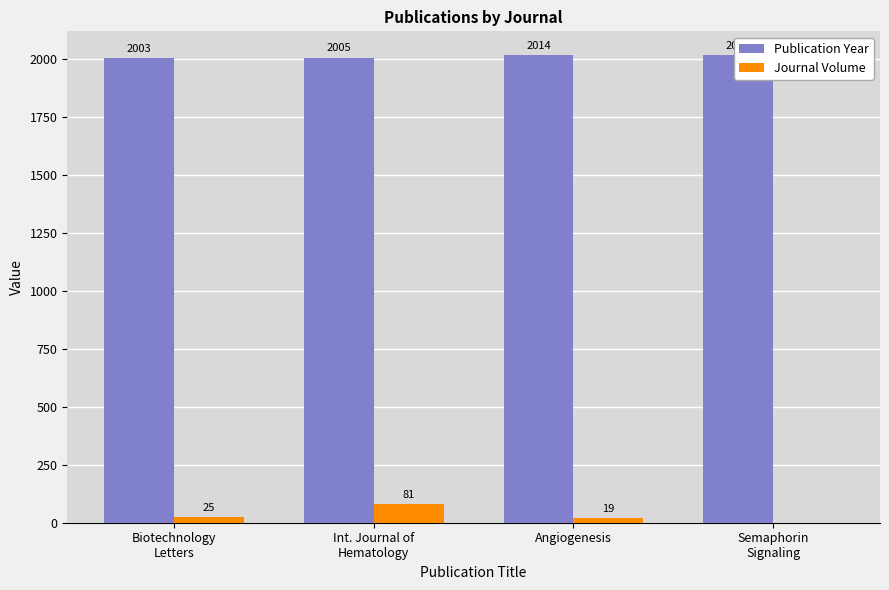

Are the bars horizontal?

No